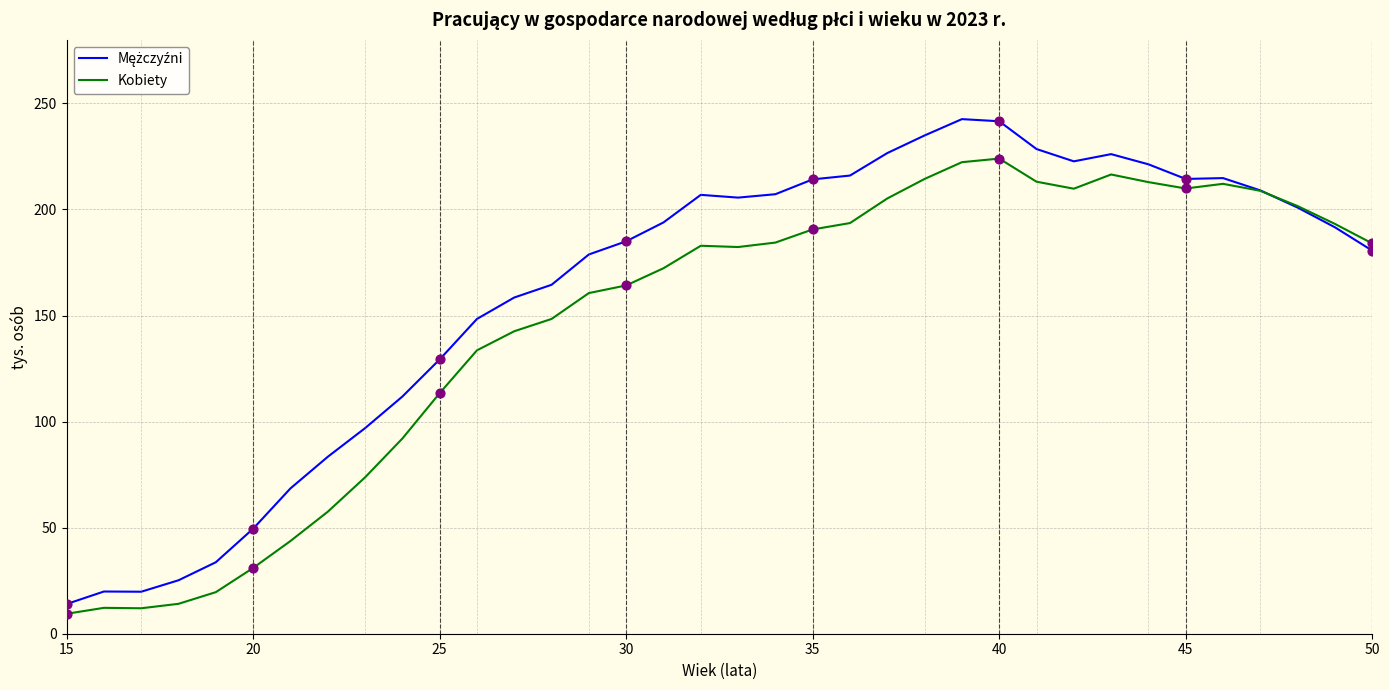

What is the lowest value of the Kobiety series?

9.4